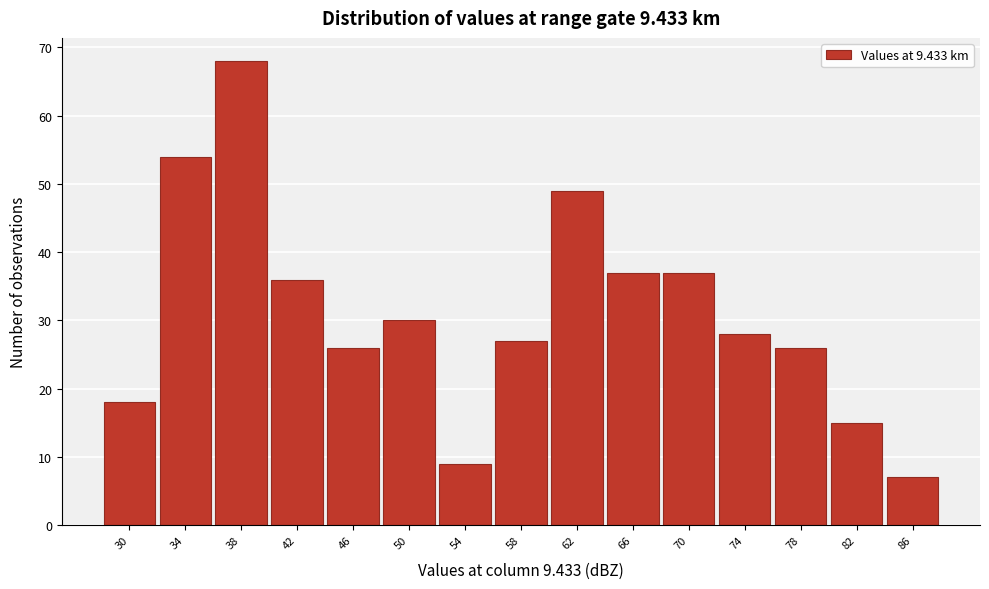

Reading left to right, list all the values displayed in this chart.

30=18	34=54	38=68	42=36	46=26	50=30	54=9	58=27	62=49	66=37	70=37	74=28	78=26	82=15	86=7